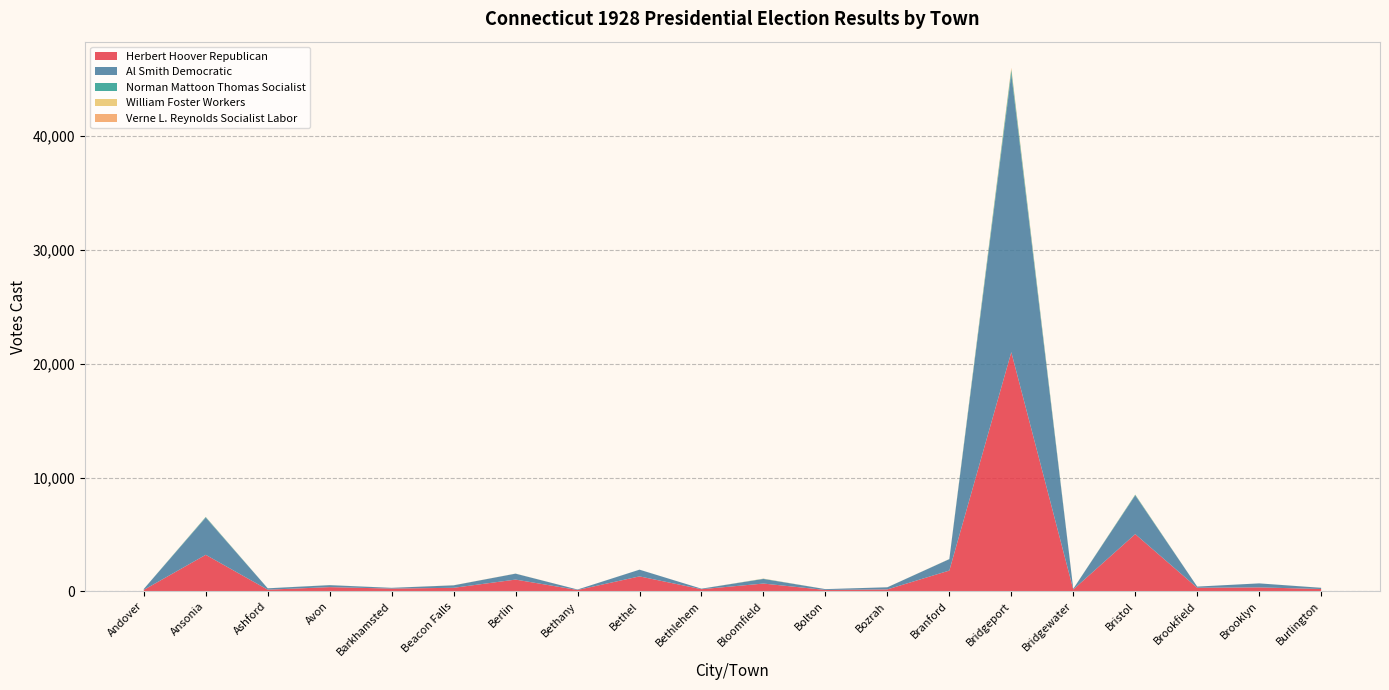

Reading left to right, what are all the values shown in this chart?

Herbert Hoover Republican: 126	3209	145	369	241	310	1032	119	1313	187	683	121	169	1826	21019	163	5028	313	346	205
Al Smith Democratic: 78	3269	120	172	66	217	521	40	588	46	404	73	186	1001	24448	56	3404	104	352	104
Norman Mattoon Thomas Socialist: 1	51	2	5	1	1	2	1	4	0	18	0	1	6	372	1	55	0	1	2
William Foster Workers: 0	5	0	1	0	7	4	0	0	0	8	0	1	5	85	0	16	0	0	2
Verne L. Reynolds Socialist Labor: 0	8	0	1	0	0	2	0	0	0	7	0	1	1	82	0	4	0	0	0